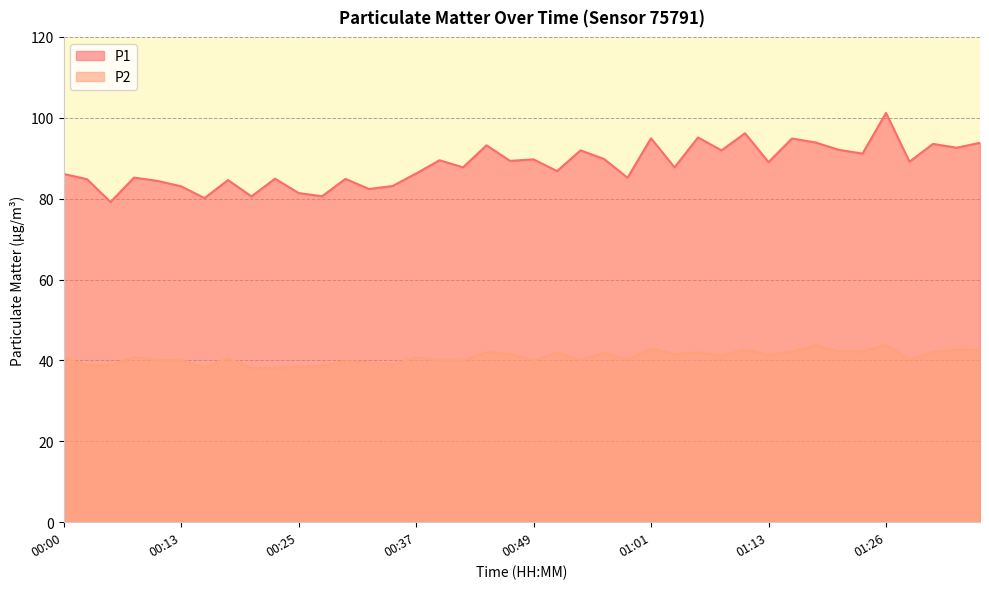

At which category does P2 reach its first local peak?

00:08